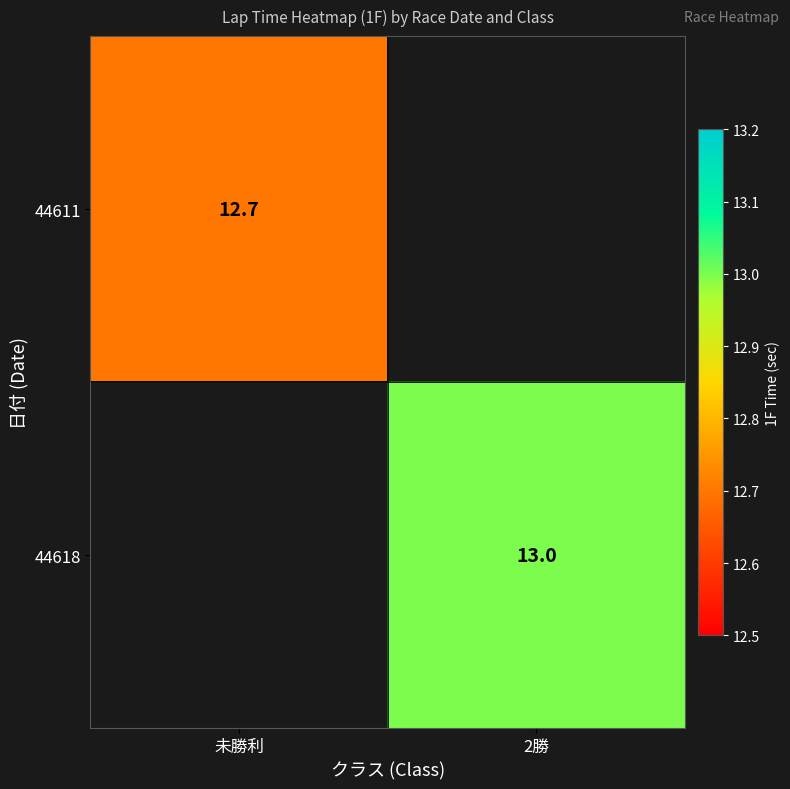

At how many categories does at least one series exceed 12?

2